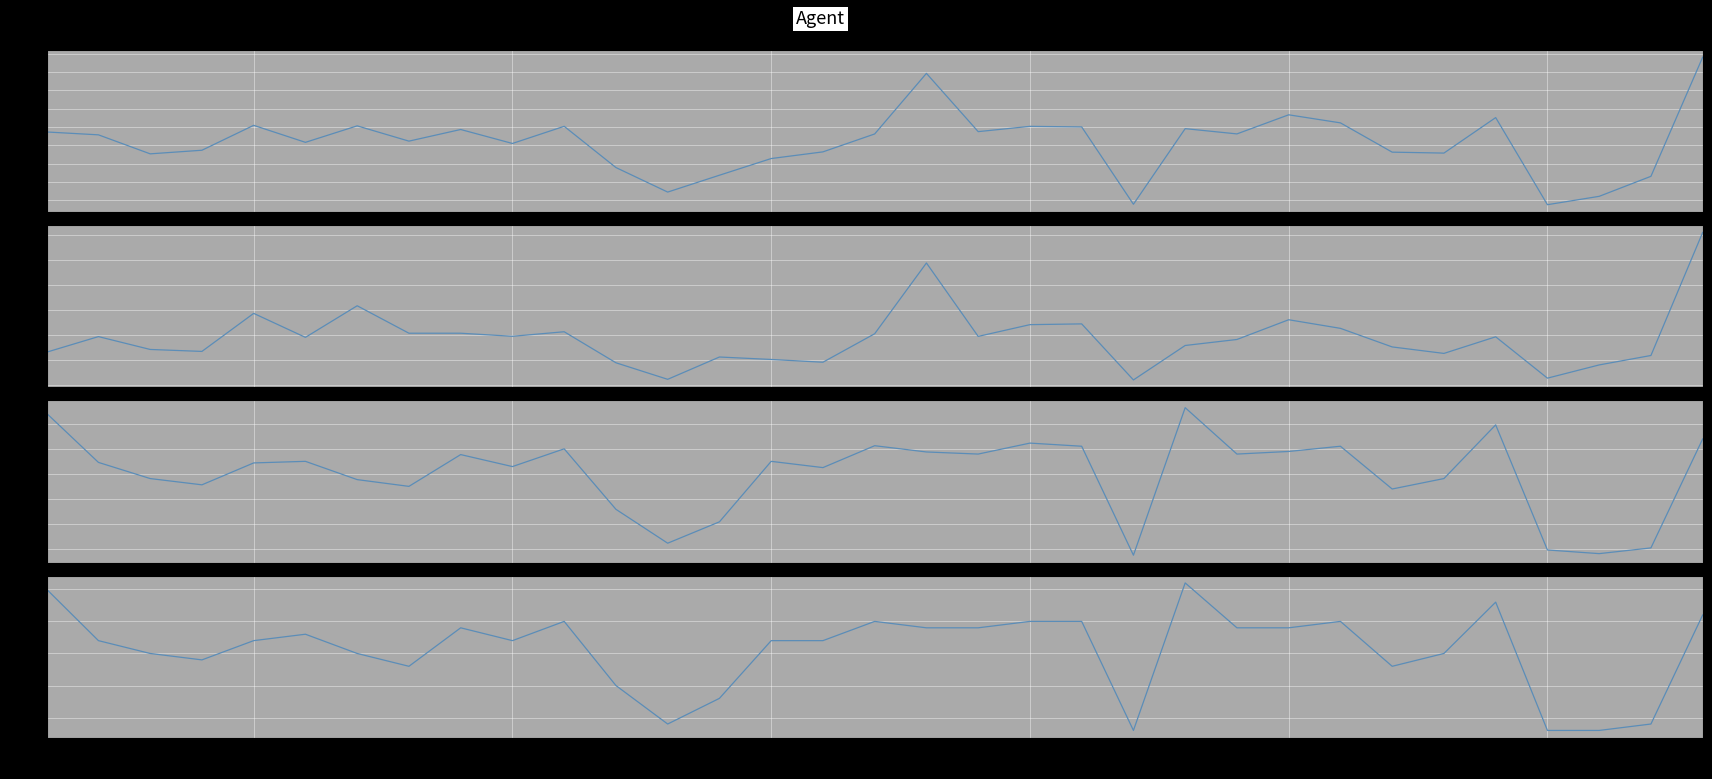

At which label does Μόρια δυσμ. συνθ. reach its minimum?

21